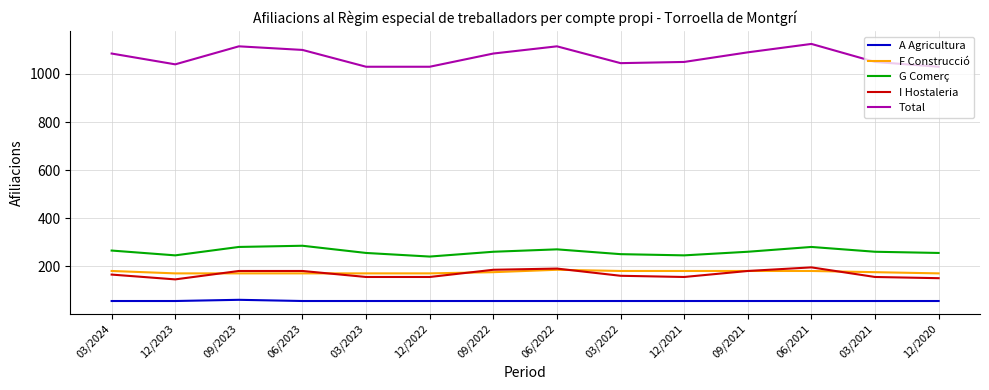

Is the value of Total at 09/2021 greater than the value of A Agricultura at 06/2023?

Yes